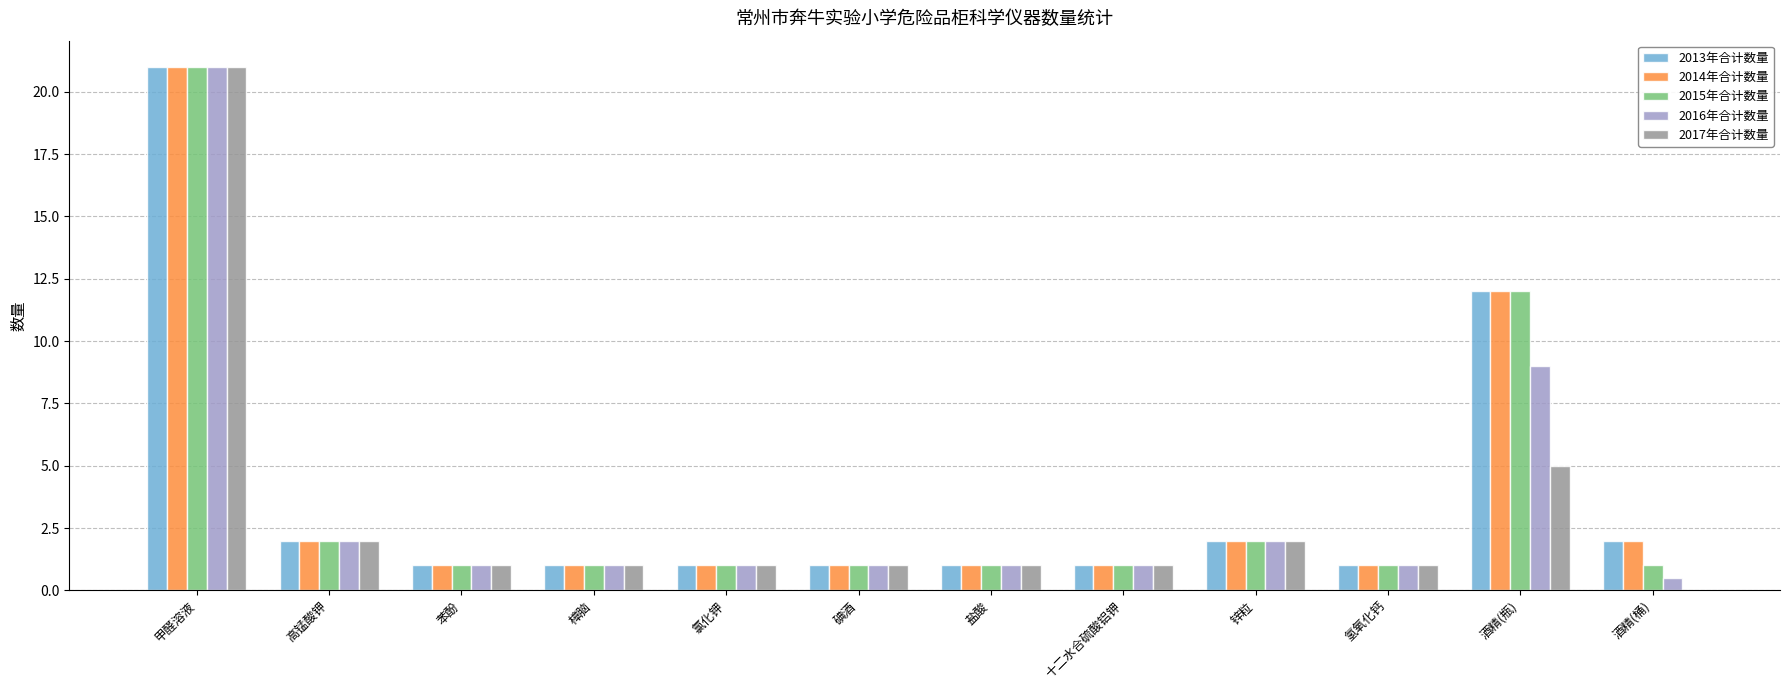

What is the total value across all series at 甲醛溶液?

105.0